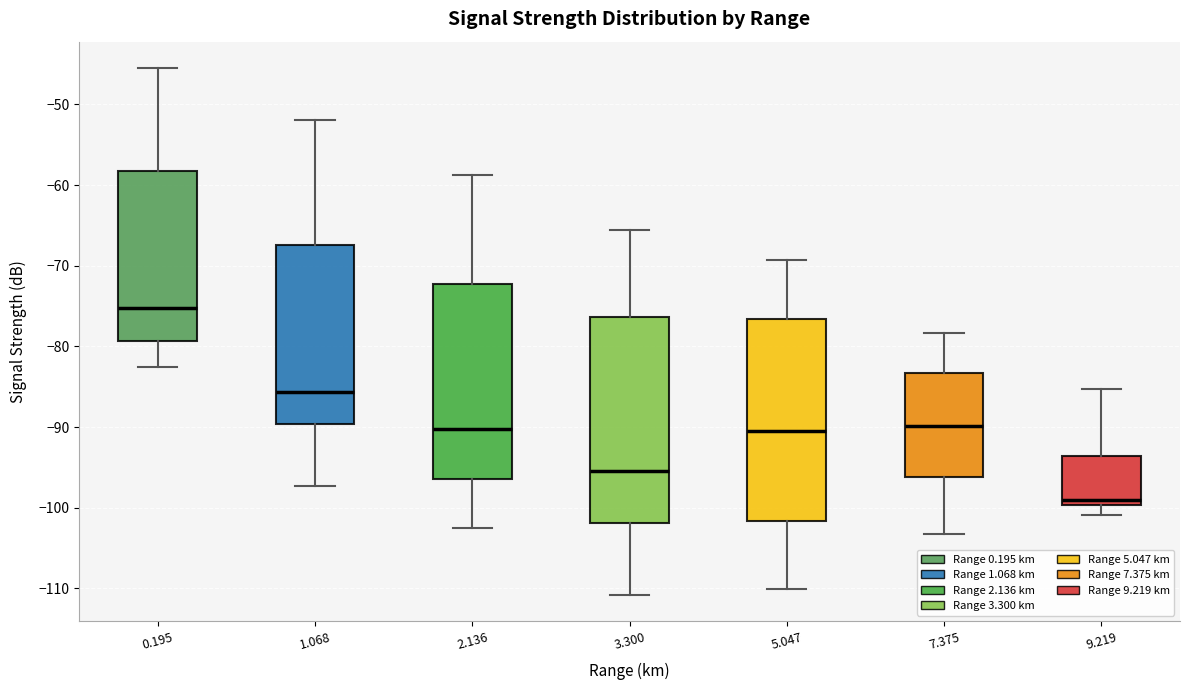

Where does the lower whisker of the box at x = 0.195 end on the y-axis? The values are not printed on the chart, so give them approximately, as read against the axis.

-82